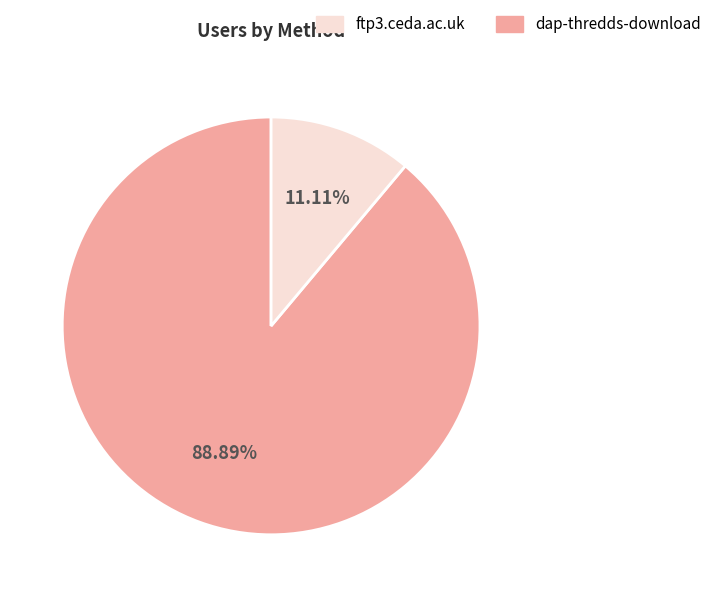

Is there a majority slice in this chart?

Yes